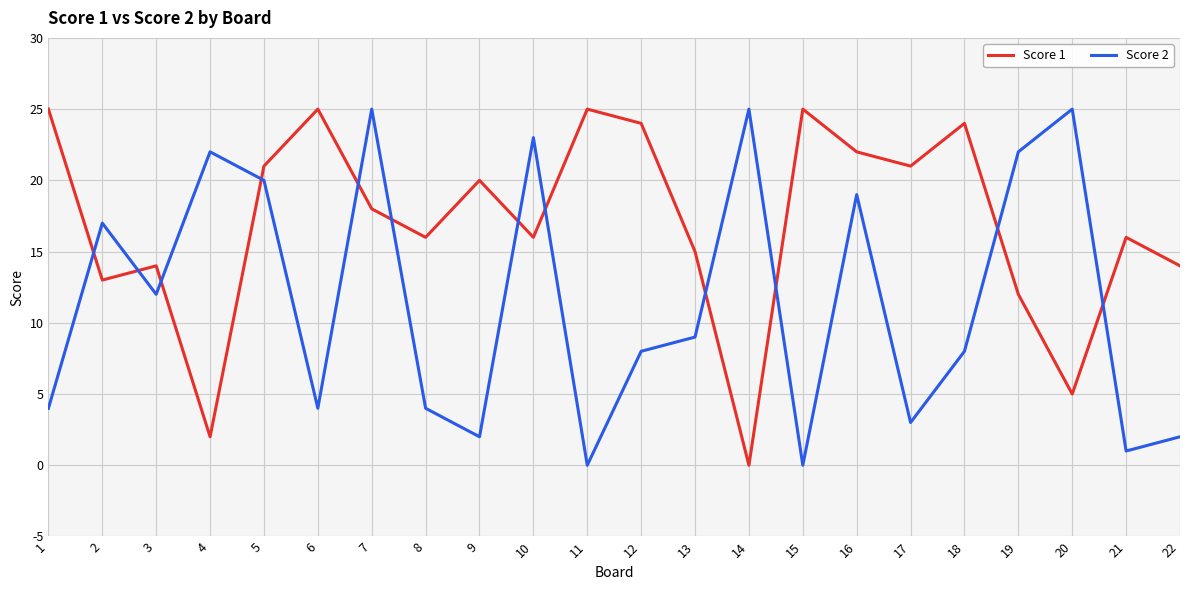

Rank the series at 4 from lowest to highest value.

Score 1, Score 2